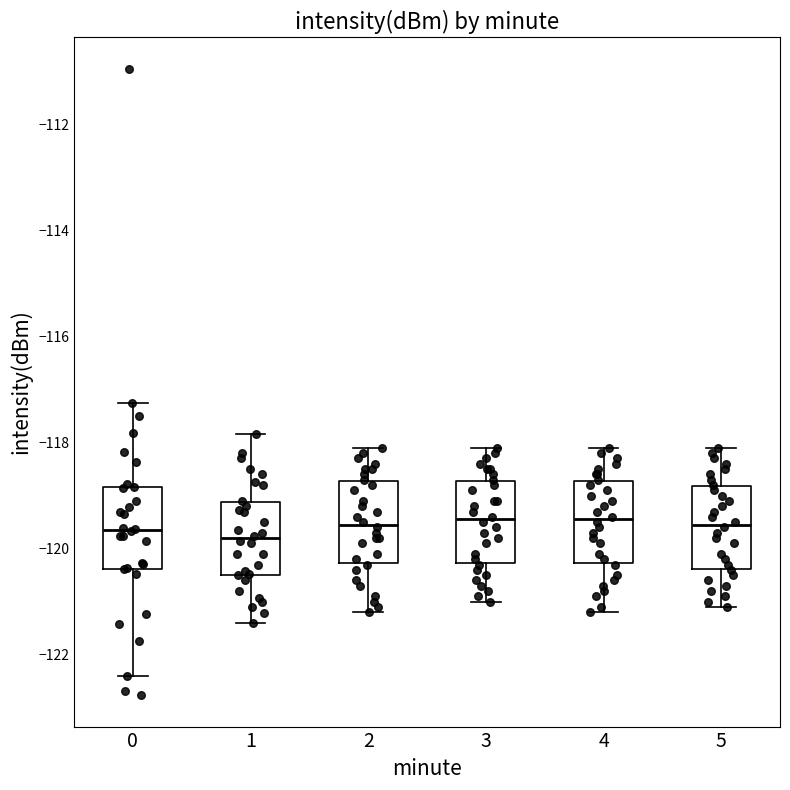

Reading left to right, transcribe this box plot: for each box, give where its median line is, the range the box spans, and where its two whiskers end, as read against the y-axis. The values are not printed on the chart, so give them approximately, as read against the axis.

0: median -119.6, box -120.4 to -118.8, whiskers -122.4 to -117.2
1: median -119.8, box -120.4 to -119.2, whiskers -121.4 to -117.8
2: median -119.6, box -120.2 to -118.8, whiskers -121.2 to -118.0
3: median -119.4, box -120.2 to -118.8, whiskers -121.0 to -118.0
4: median -119.4, box -120.2 to -118.8, whiskers -121.2 to -118.0
5: median -119.6, box -120.4 to -118.8, whiskers -121.0 to -118.0